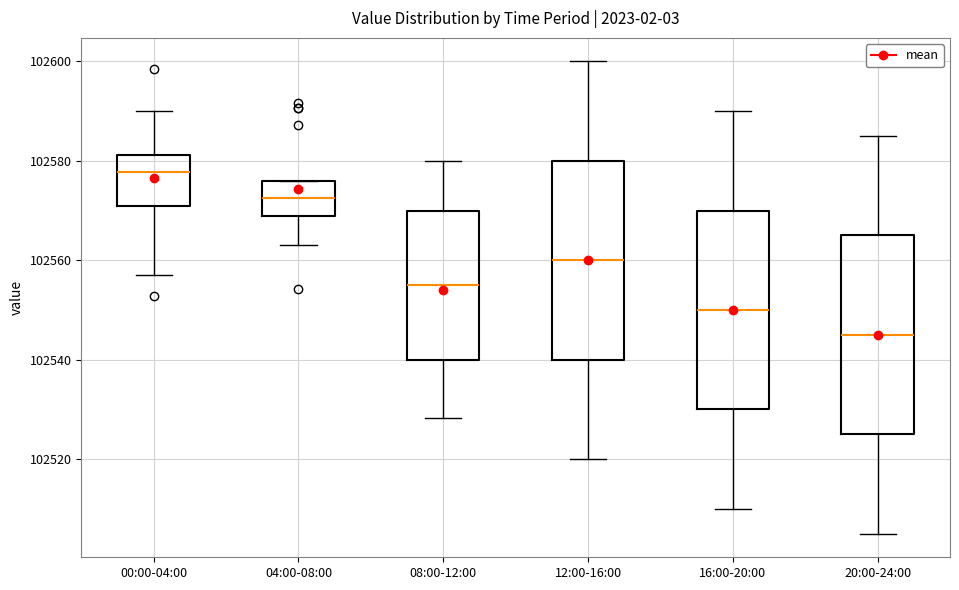

Reading left to right, transcribe this box plot: for each box, give where its median line is, the range the box spans, and where its two whiskers end, as read against the y-axis. The values are not printed on the chart, so give them approximately, as read against the axis.

00:00-04:00: median 102578, box 102570 to 102582, whiskers 102558 to 102590
04:00-08:00: median 102572, box 102570 to 102576, whiskers 102564 to 102576
08:00-12:00: median 102556, box 102540 to 102570, whiskers 102528 to 102580
12:00-16:00: median 102560, box 102540 to 102580, whiskers 102520 to 102600
16:00-20:00: median 102550, box 102530 to 102570, whiskers 102510 to 102590
20:00-24:00: median 102546, box 102526 to 102566, whiskers 102506 to 102586